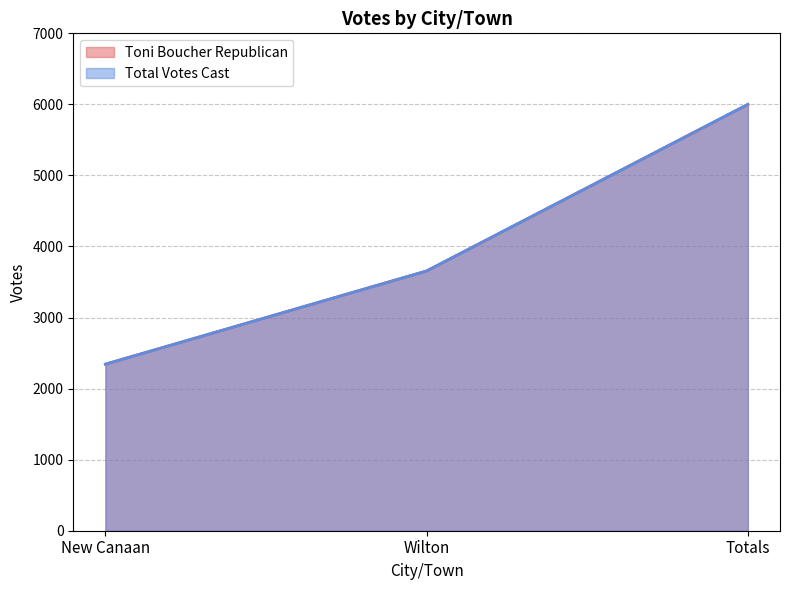

Reading left to right, transcribe all the data shown in this chart.

Toni Boucher Republican: New Canaan=2344	Wilton=3656	Totals=6000
Total Votes Cast: New Canaan=2344	Wilton=3656	Totals=6000